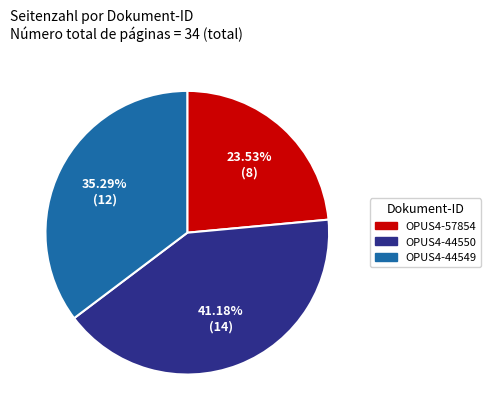

Which category has the smallest portion of the pie?

OPUS4-57854